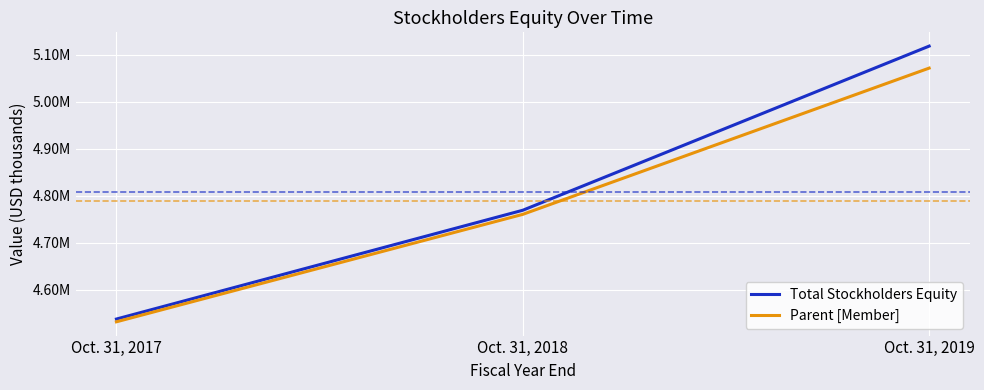

Rank the categories by Parent [Member] value from highest to lowest.

Oct. 31, 2019, Oct. 31, 2018, Oct. 31, 2017